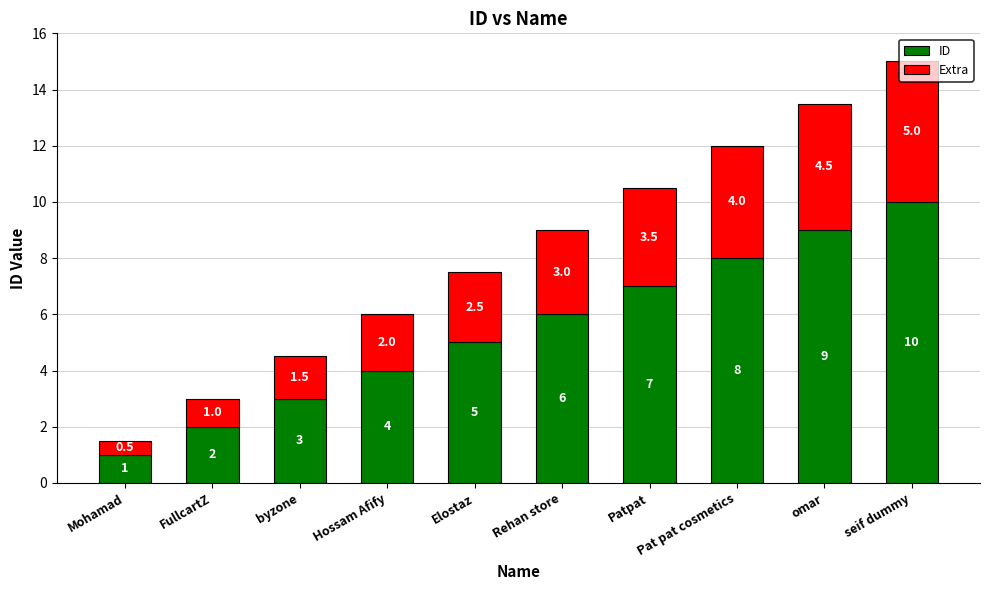

At which label is ID closest to 5?

Elostaz